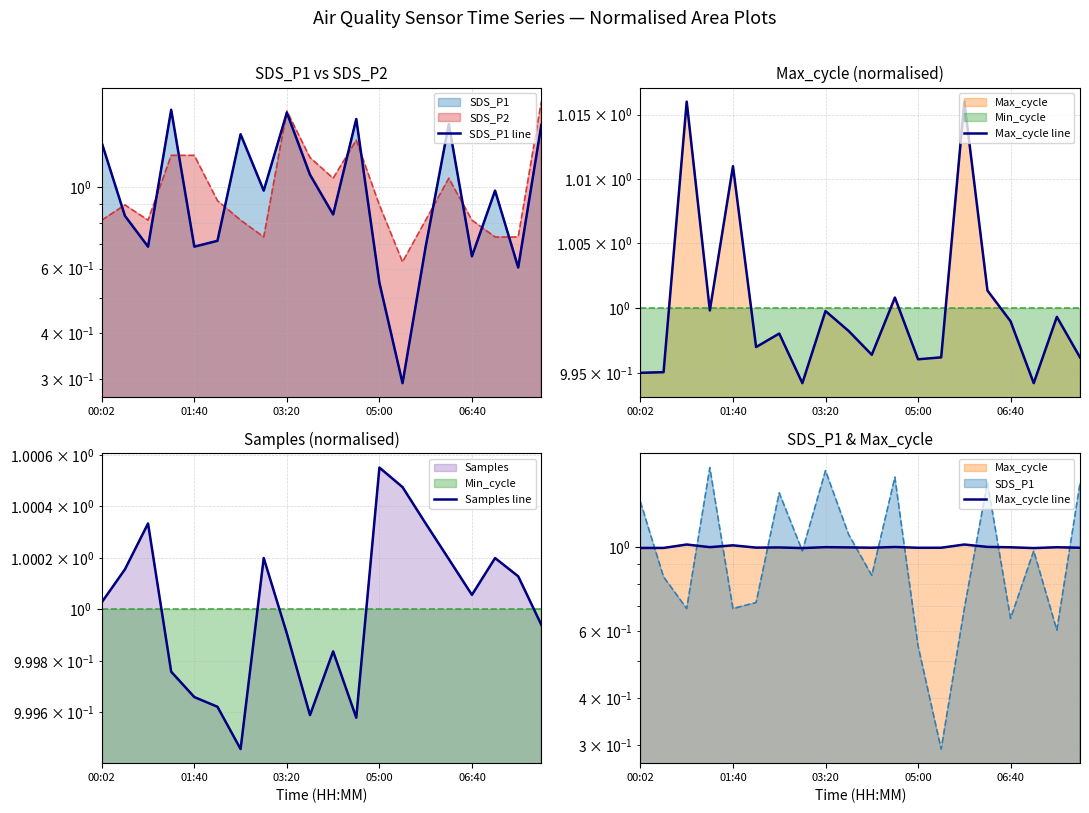

Which series ends up on top after the final intersection of Samples line and SDS_P1 line?

SDS_P1 line